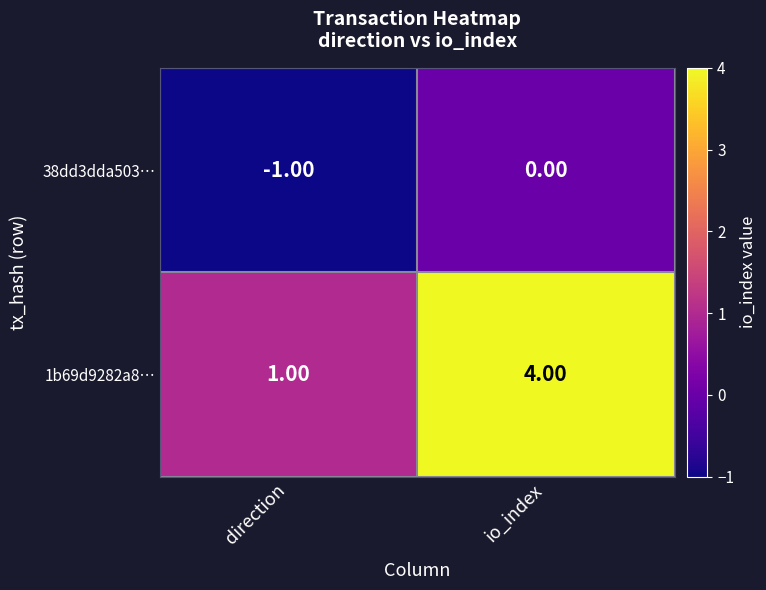

Which series changed the most between direction and io_index?

1b69d9282a8…